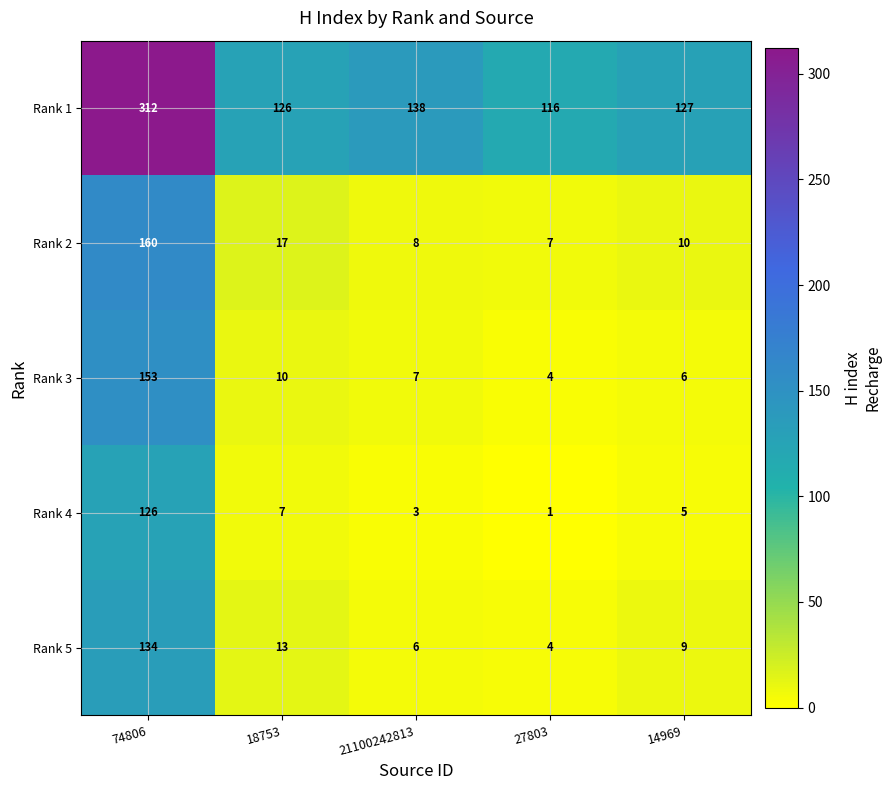

What is the difference between the Rank 1 values at 21100242813 and 74806?

174